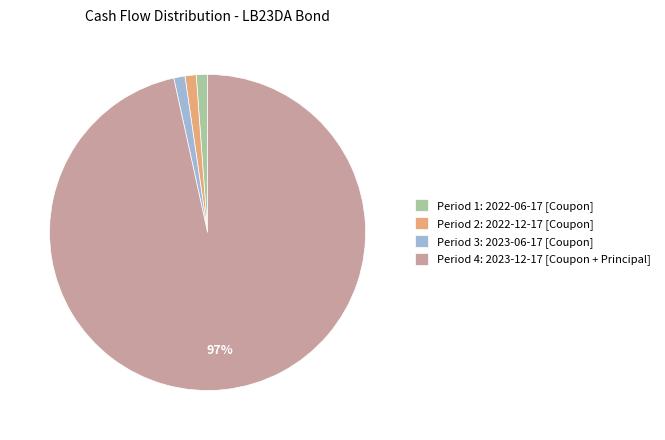

Which has a higher value, Period 1: 2022-06-17 [Coupon] or Period 4: 2023-12-17 [Coupon + Principal]?

Period 4: 2023-12-17 [Coupon + Principal]